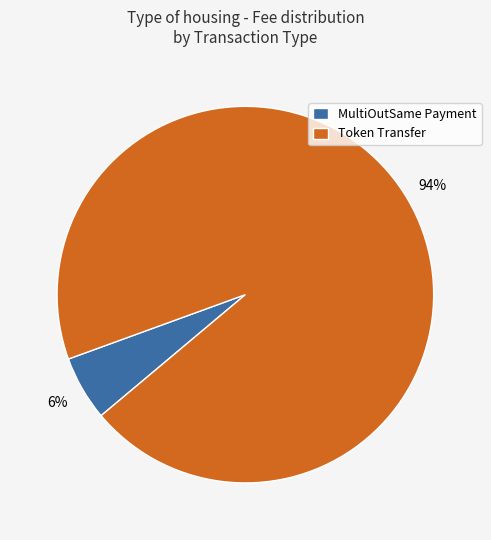

Do MultiOutSame Payment and Token Transfer together represent more than half of the pie?

Yes